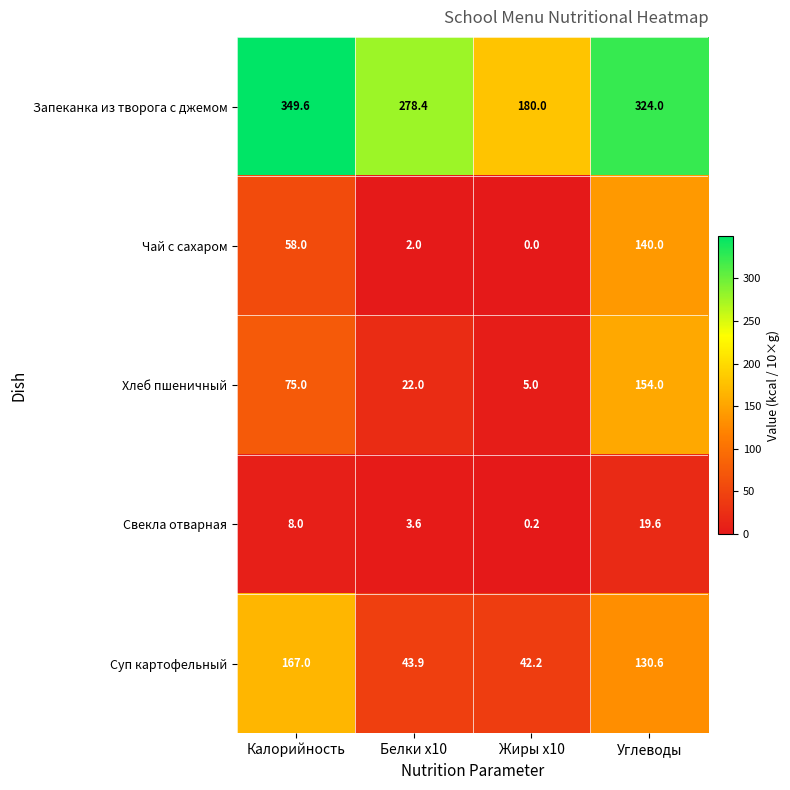

What is the difference between the Суп картофельный values at Калорийность and Углеводы?

36.4